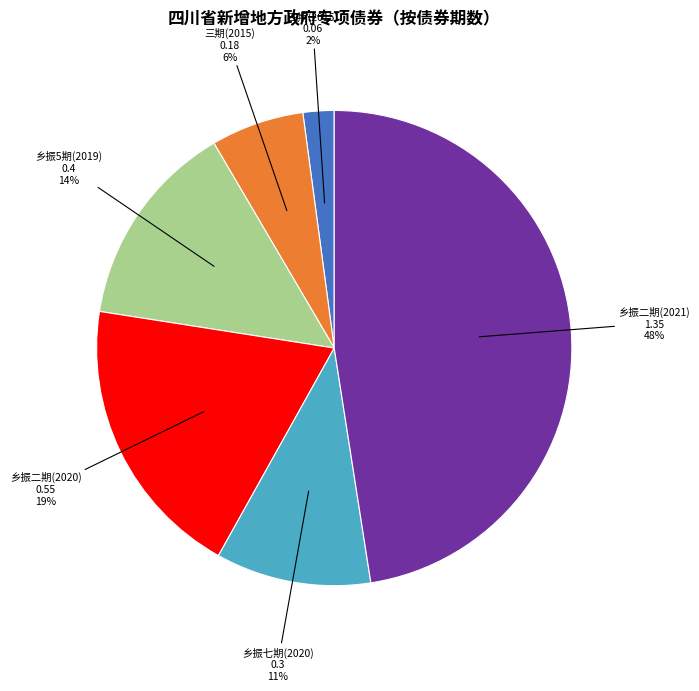

How many segments does this pie chart have?

6